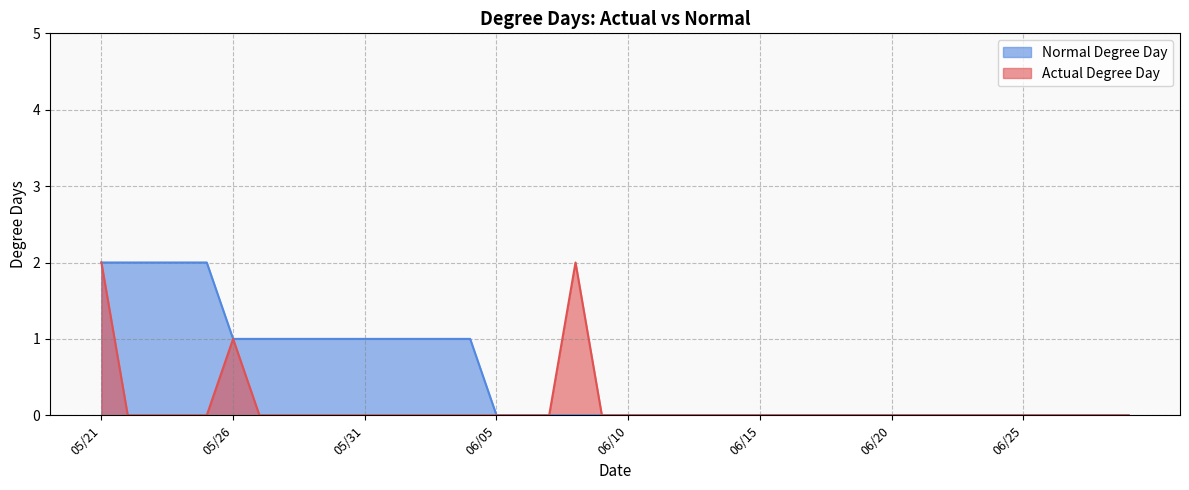

List the series in order of their peak value, highest first.

Actual Degree Day, Normal Degree Day